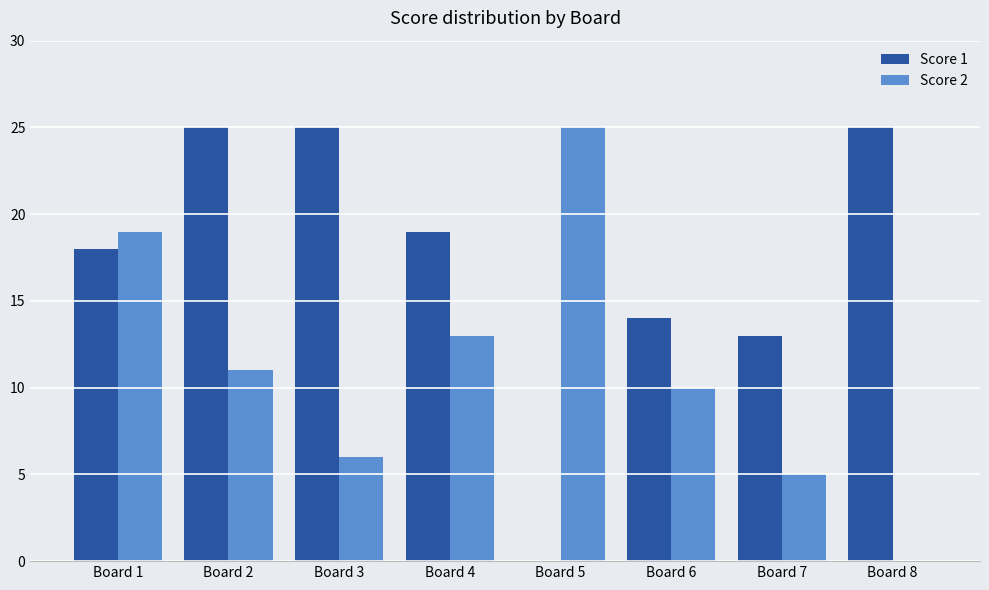

What is the maximum value for Score 2?

25